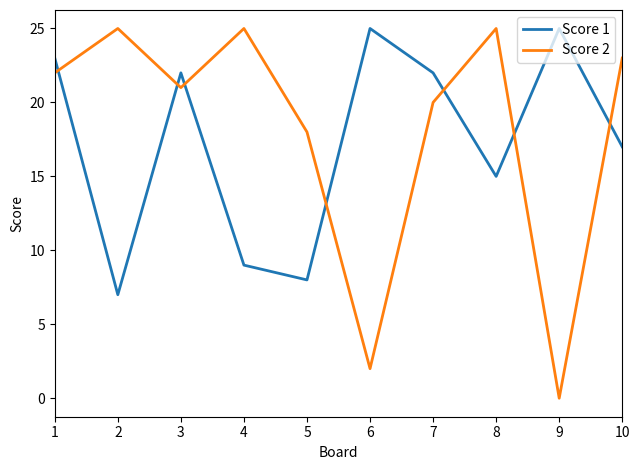

Reading right to left, list all the values displayed in this chart.

Score 1: 17	25	15	22	25	8	9	22	7	23
Score 2: 23	0	25	20	2	18	25	21	25	22